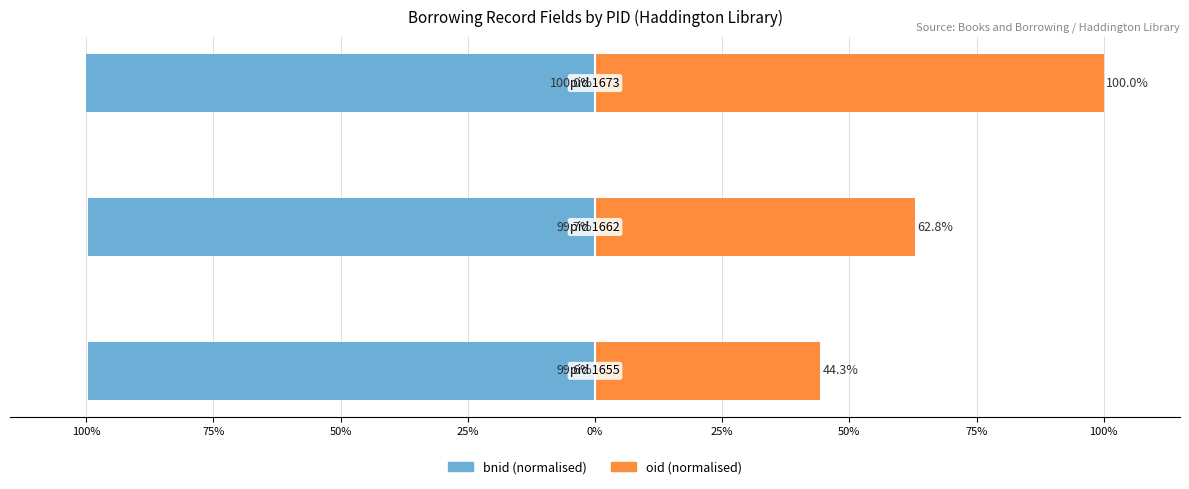

What is the spread (max minus min) of values at 100%?

143.8